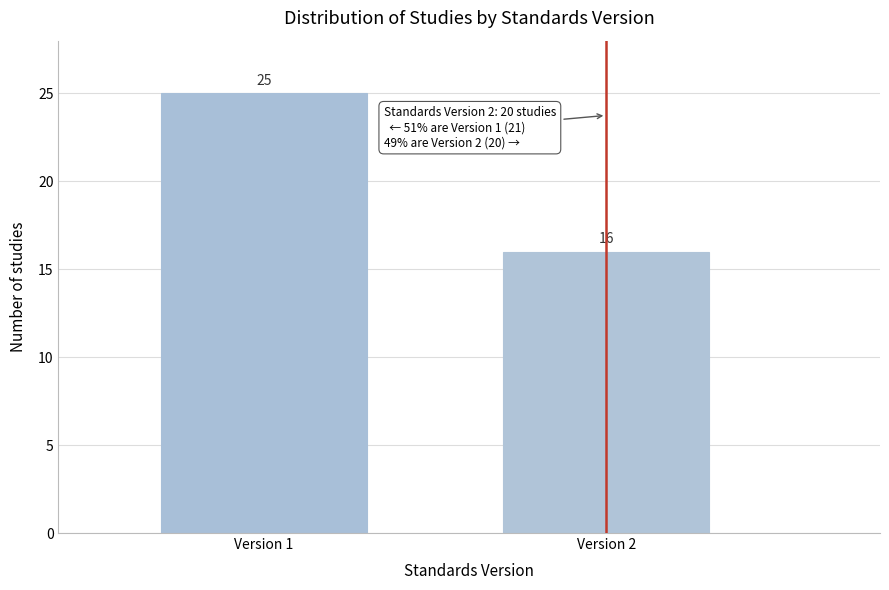

Reading left to right, extract all data points from this chart.

25	16